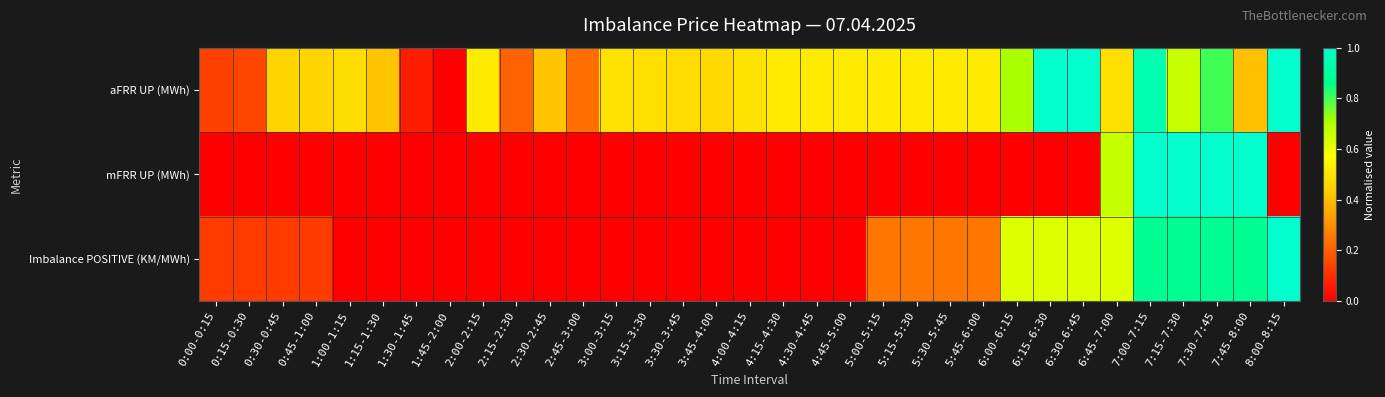

Which series has the widest spread of values?

aFRR UP (MWh)